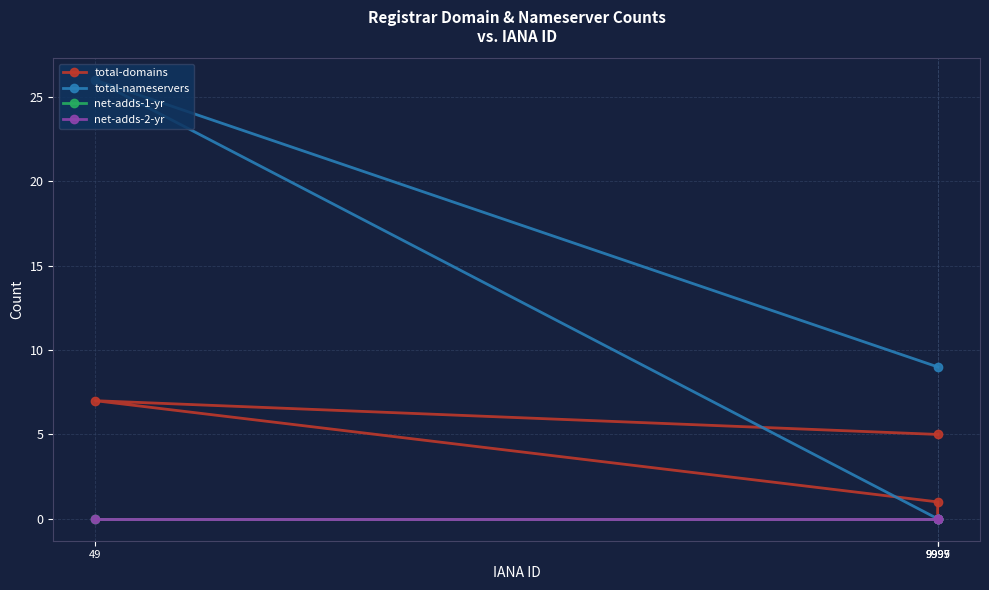

Rank the categories by total-nameservers value from lowest to highest.

9995, 9997, 9999, 49